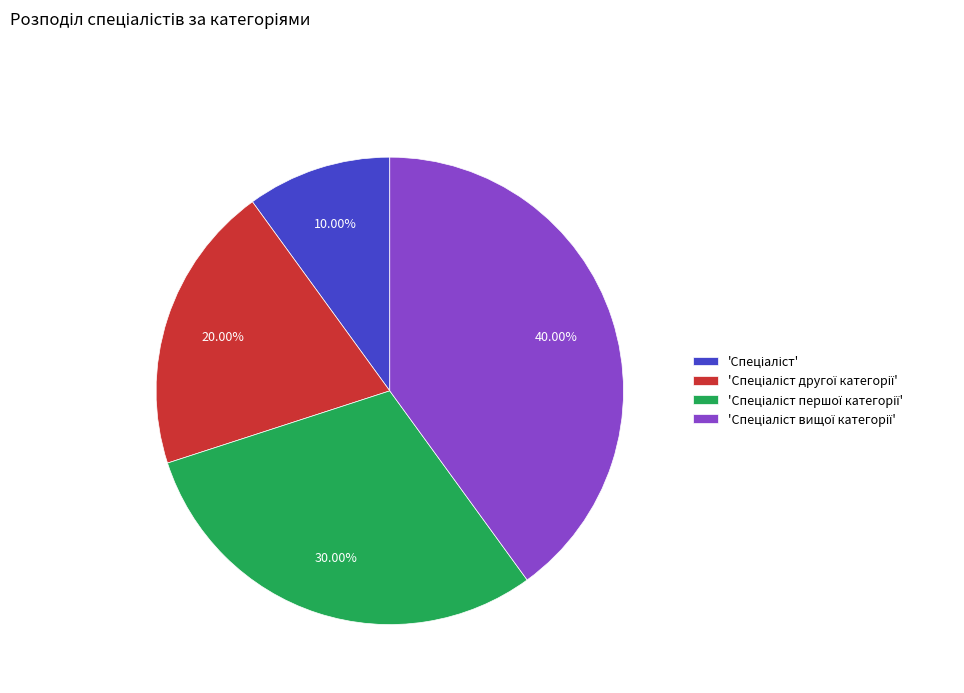

Is there any slice that represents more than half of the pie?

No